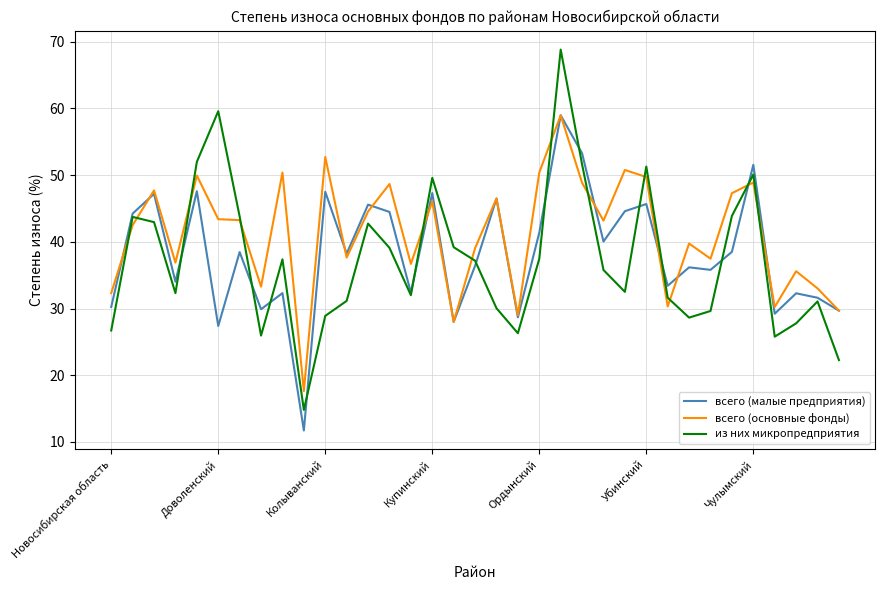

At how many categories does at least one series exceed 48?

12